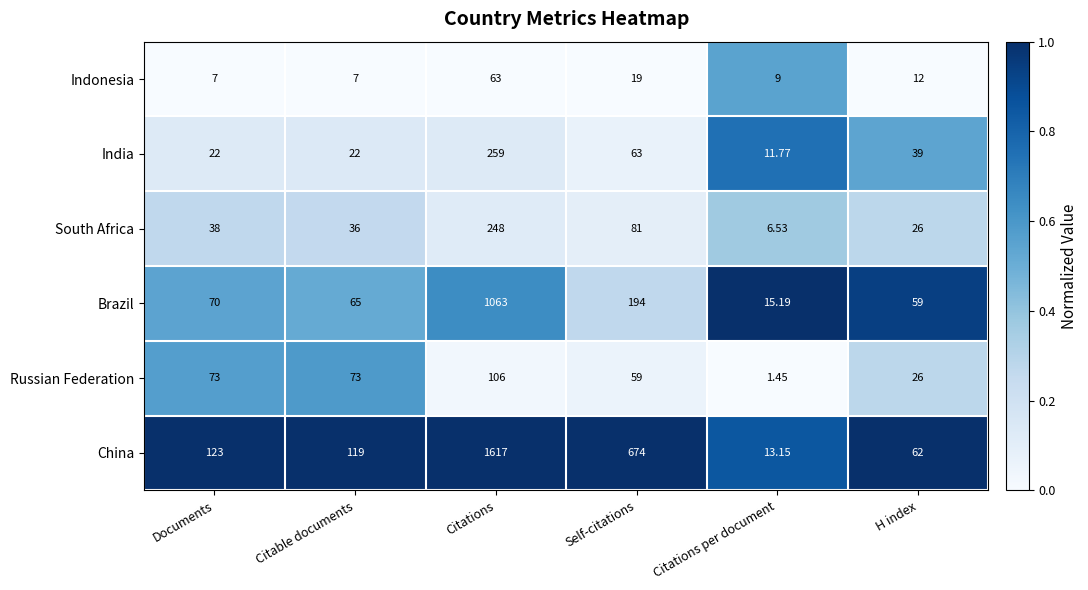

At which category is the sum across all series the highest?

Citations